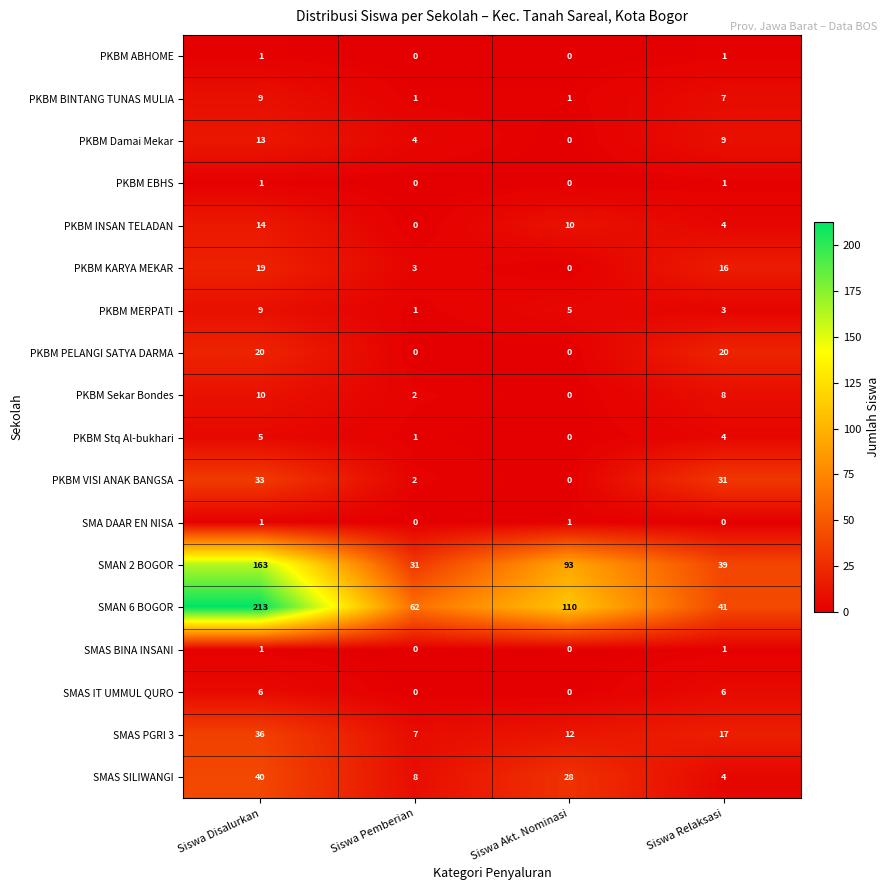

List the labels in order of SMAN 6 BOGOR value, largest first.

Siswa Disalurkan, Siswa Akt. Nominasi, Siswa Pemberian, Siswa Relaksasi